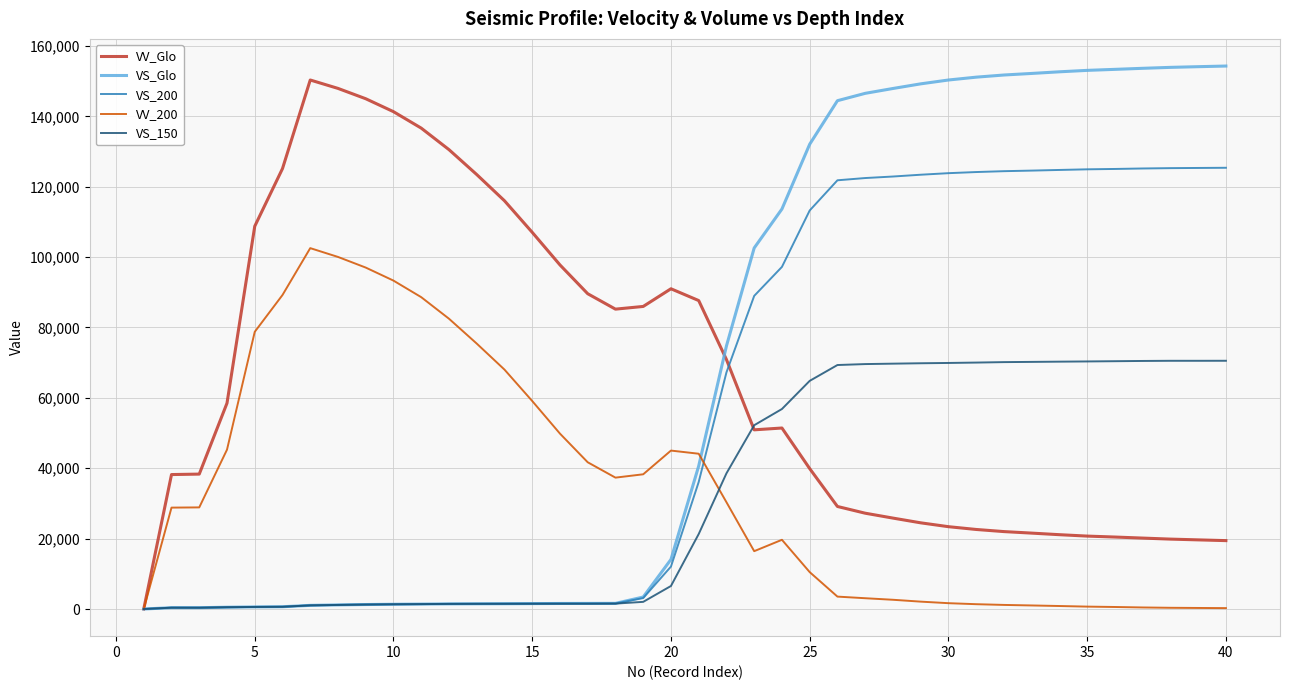

How many lines are shown in the chart?

5